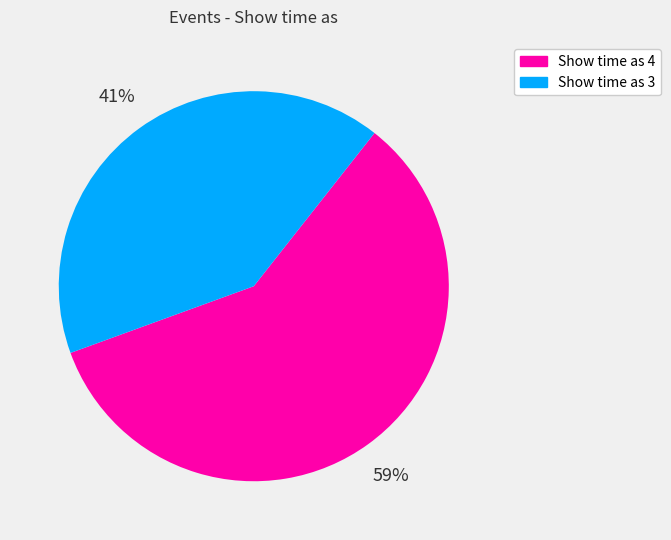

Is there any slice that represents more than half of the pie?

Yes